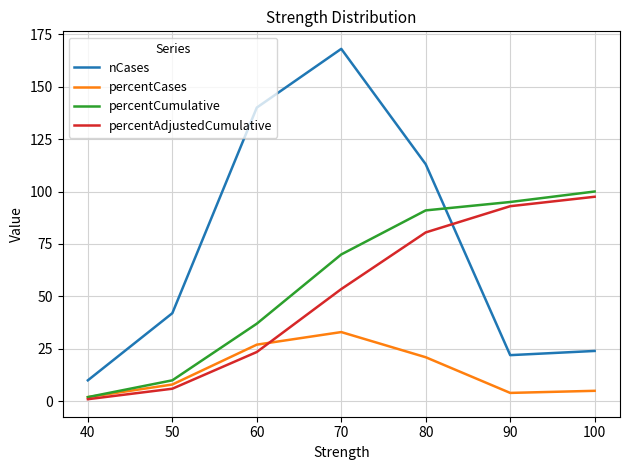

Reading left to right, what are all the values shown in this chart?

nCases: 10.0	42.0	140.0	168.0	113.0	22.0	24.0
percentCases: 2.0	8.0	27.0	33.0	21.0	4.0	5.0
percentCumulative: 2.0	10.0	37.0	70.0	91.0	95.0	100.0
percentAdjustedCumulative: 1.0	6.0	23.5	53.5	80.5	93.0	97.5